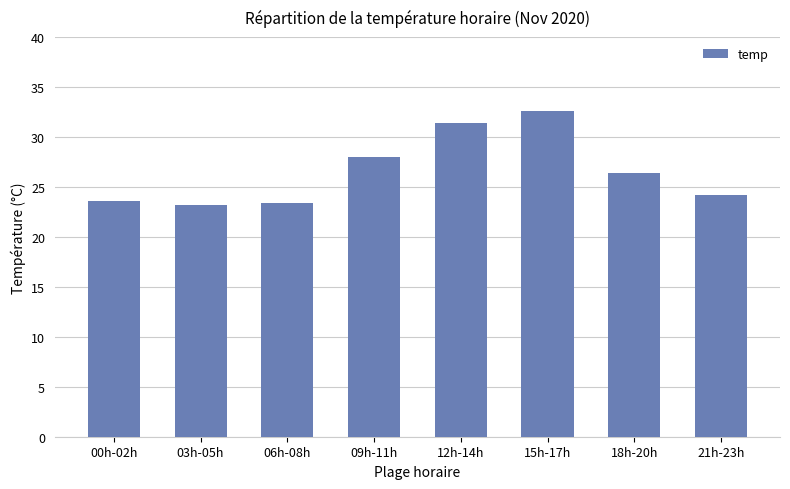

Reading left to right, extract all data points from this chart.

23.6	23.2	23.4	28.0	31.4	32.6	26.4	24.2